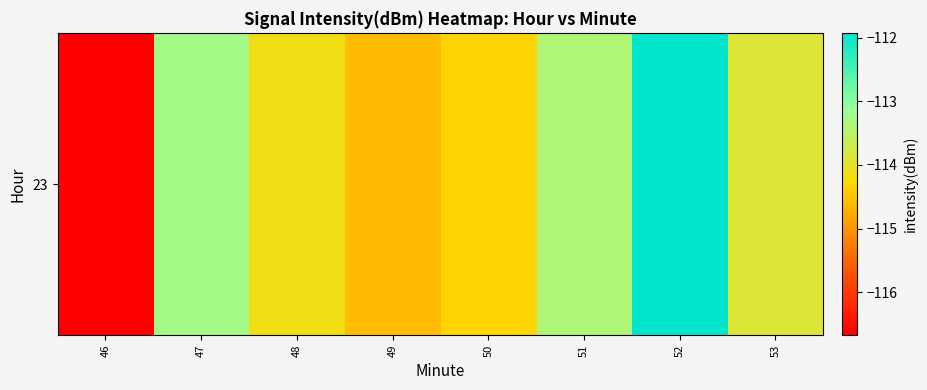

How many distinct data groups are displayed?

1